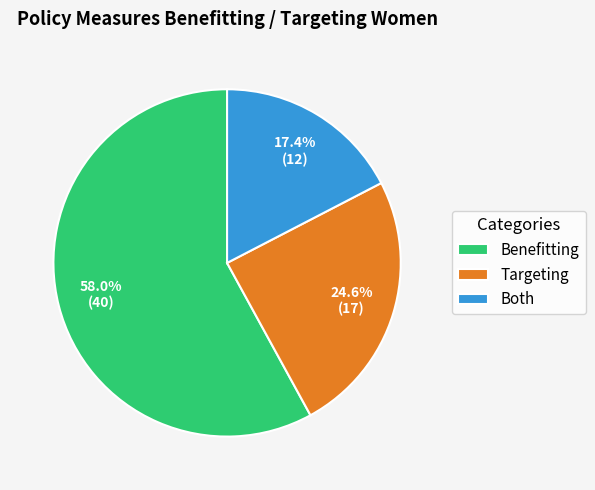

What is the smallest slice in the pie chart?

Both